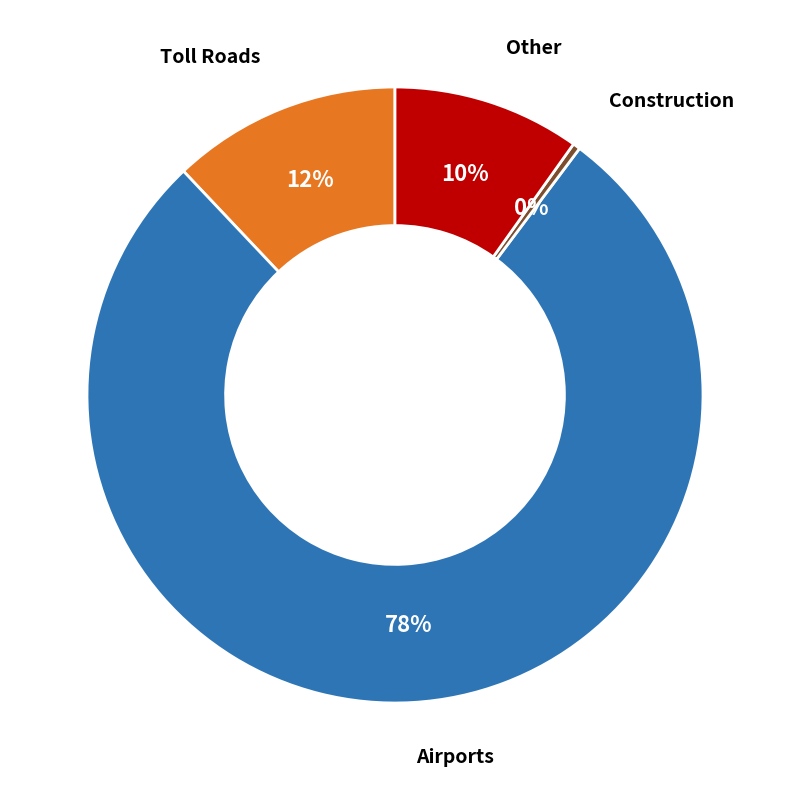

Is there any slice that represents more than half of the pie?

Yes